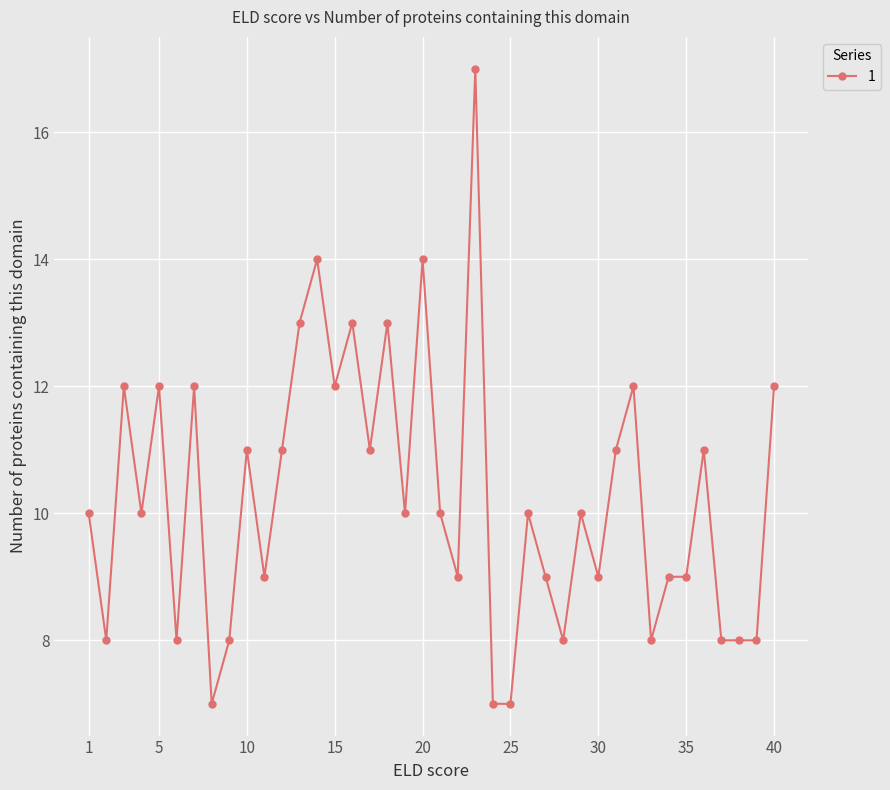

What is the value of the 36th point from the left?

11